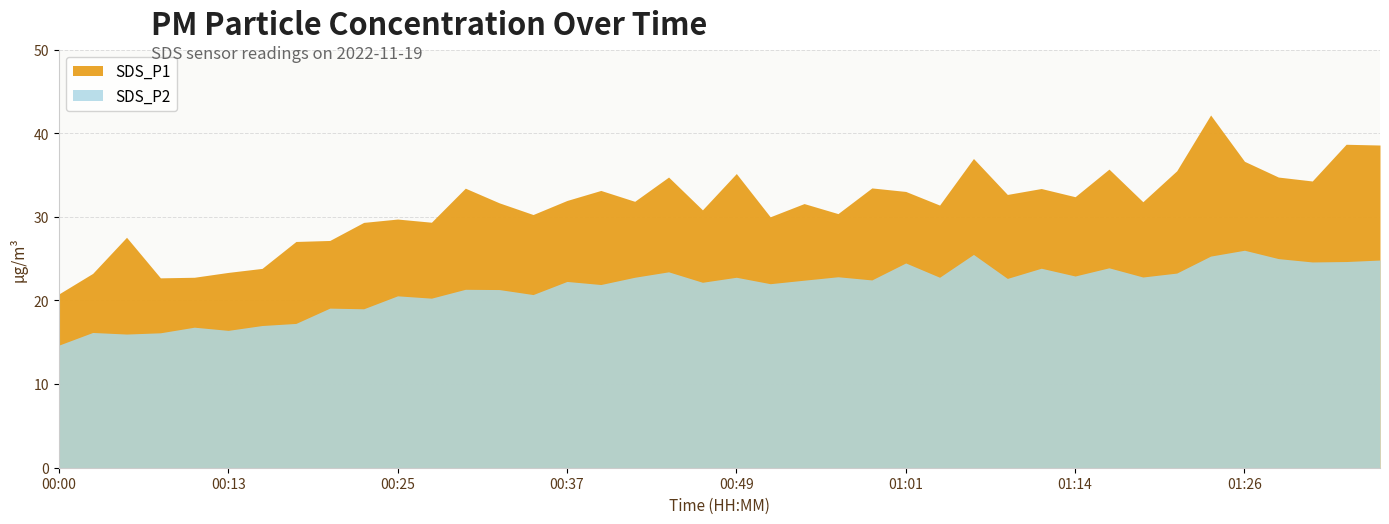

Count the number of data series in this chart.

2